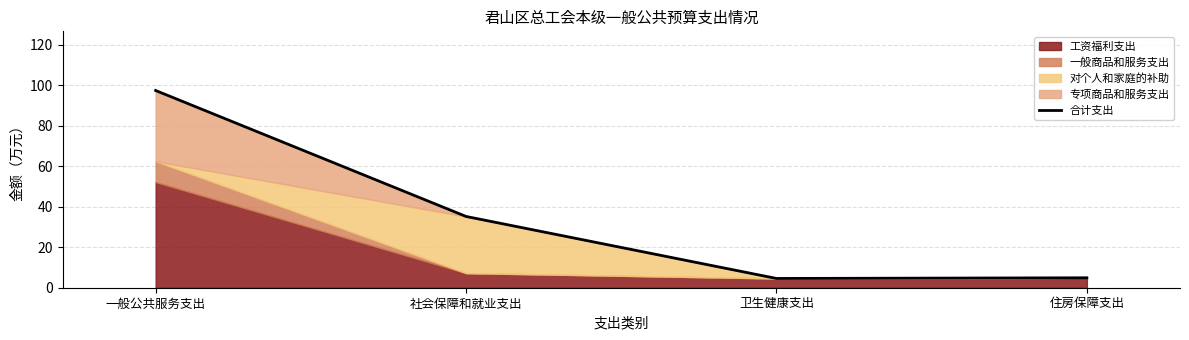

Rank the categories by value from lowest to highest.

卫生健康支出, 住房保障支出, 社会保障和就业支出, 一般公共服务支出